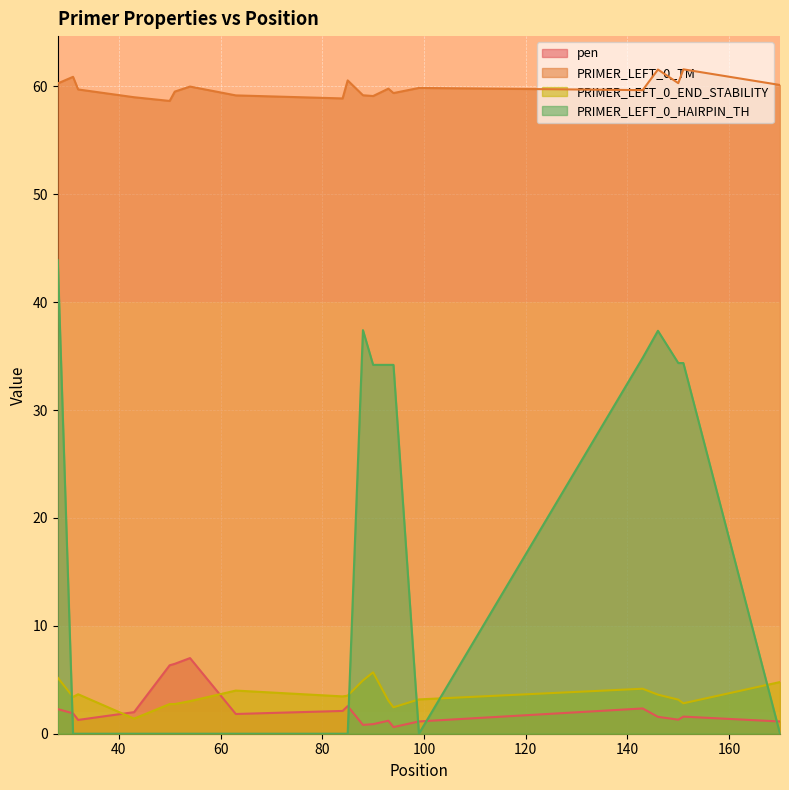

Reading left to right, extract all data points from this chart.

pen: 2.3	1.9	1.3	2.0	6.3	6.5	7.0	1.8	2.1	2.6	0.8	0.9	1.2	0.6	1.1	2.3	1.6	1.3	1.6	1.1
PRIMER_LEFT_0_TM: 60.3	60.9	59.7	59.0	58.7	59.5	60.0	59.2	58.9	60.6	59.2	59.1	59.8	59.4	59.9	59.7	61.6	60.3	61.6	60.1
PRIMER_LEFT_0_END_STABILITY: 5.2	3.4	3.7	1.4	2.8	2.8	3.0	4.0	3.5	3.5	4.9	5.7	3.1	2.5	3.2	4.2	3.6	3.2	2.8	4.8
PRIMER_LEFT_0_HAIRPIN_TH: 43.9	0.0	0.0	0.0	0.0	0.0	0.0	0.0	0.0	0.0	37.4	34.2	34.2	34.2	0.0	34.8	37.4	34.4	34.4	0.0